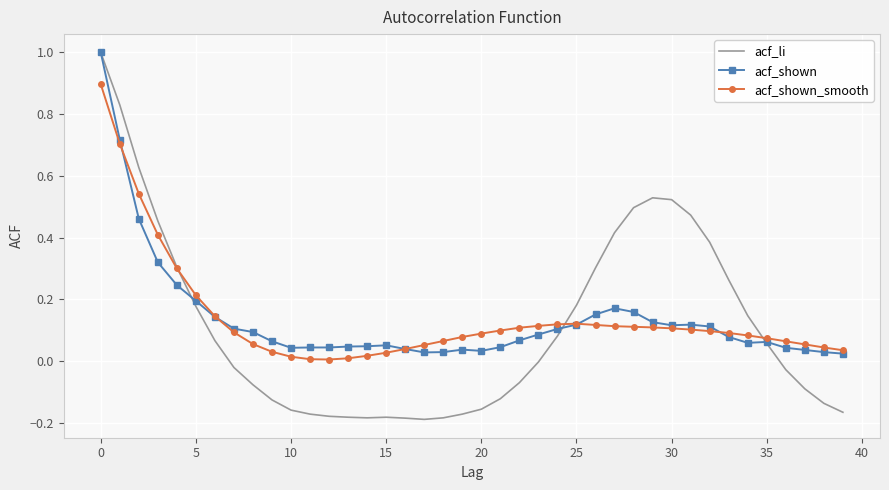

What is the highest value of the acf_li series?

1.0